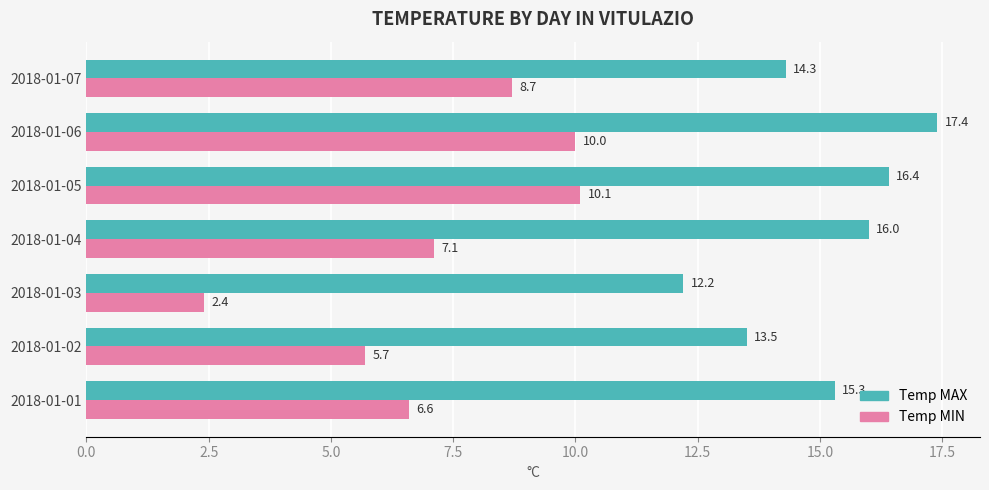

Which category has the highest value across all series?

2018-01-06